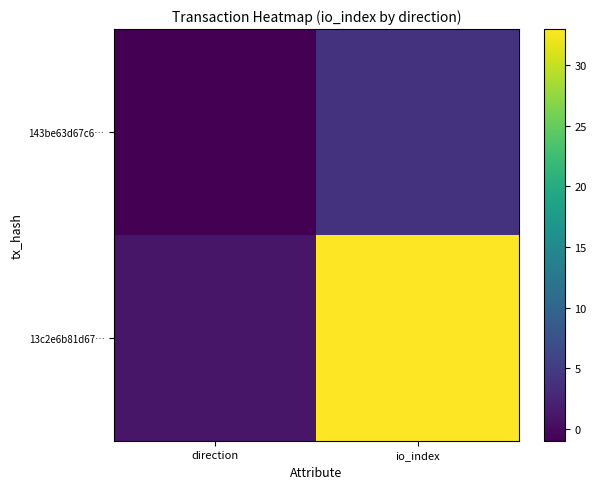

What is the smallest value displayed?

-1